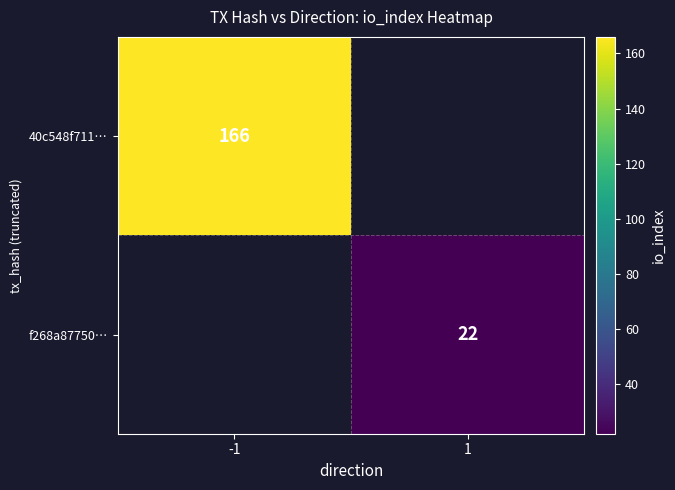

Is it true that f268a87750… equals 32 at 1?

False